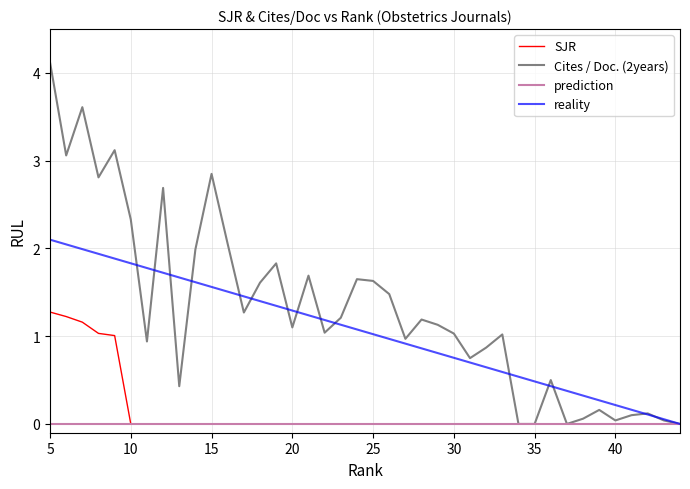

What is the greatest value displayed?

4.1